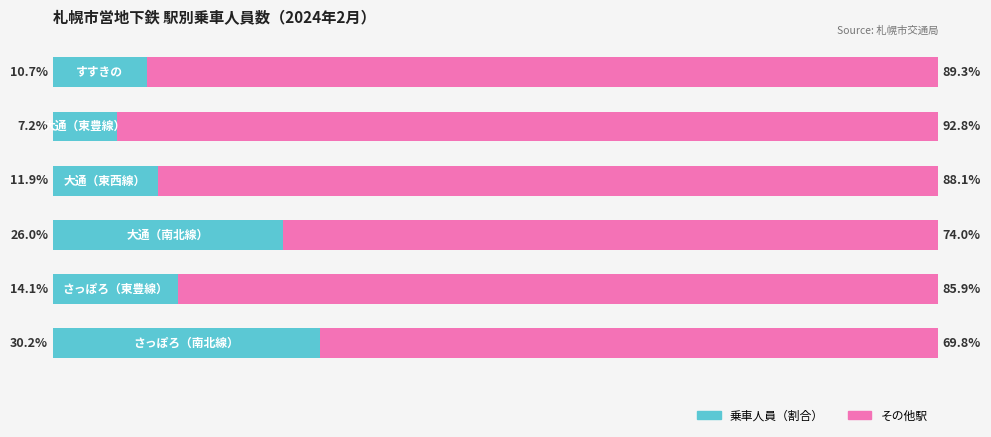

True or false: 乗車人員（割合） has a value of 30.2 at 0.

True